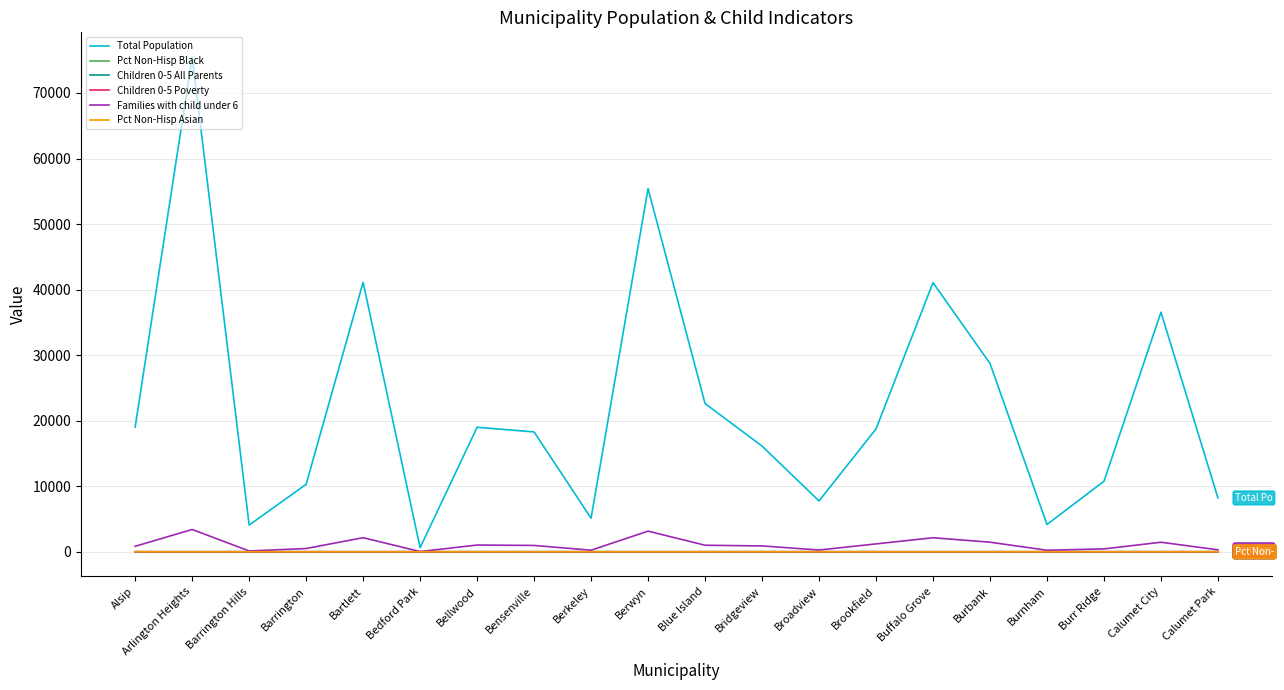

In Families with child under 6, how many points are higher than both neighbors (excluding endpoints)?

6